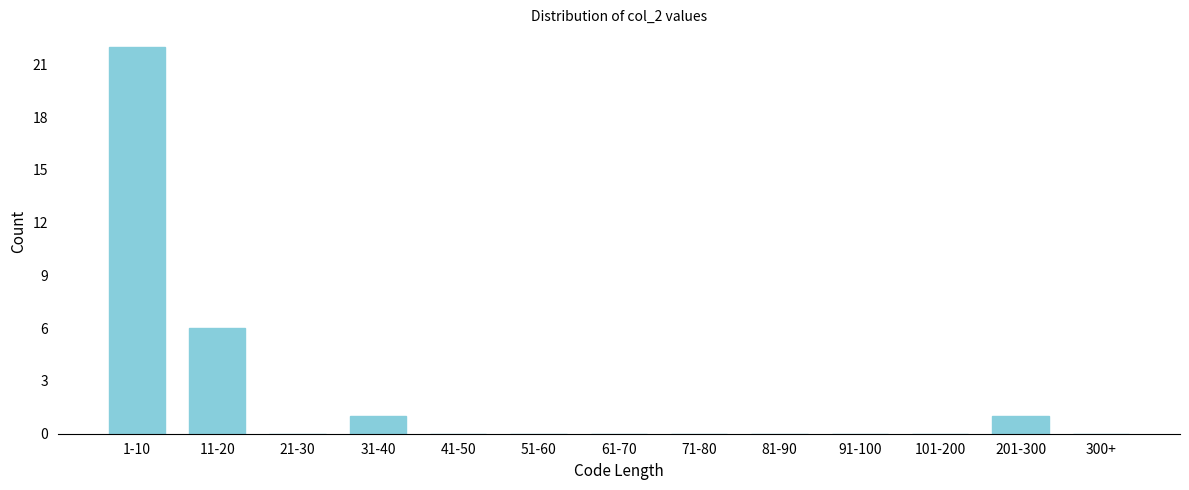

Reading right to left, extract all data points from this chart.

300+=0	201-300=1	101-200=0	91-100=0	81-90=0	71-80=0	61-70=0	51-60=0	41-50=0	31-40=1	21-30=0	11-20=6	1-10=22